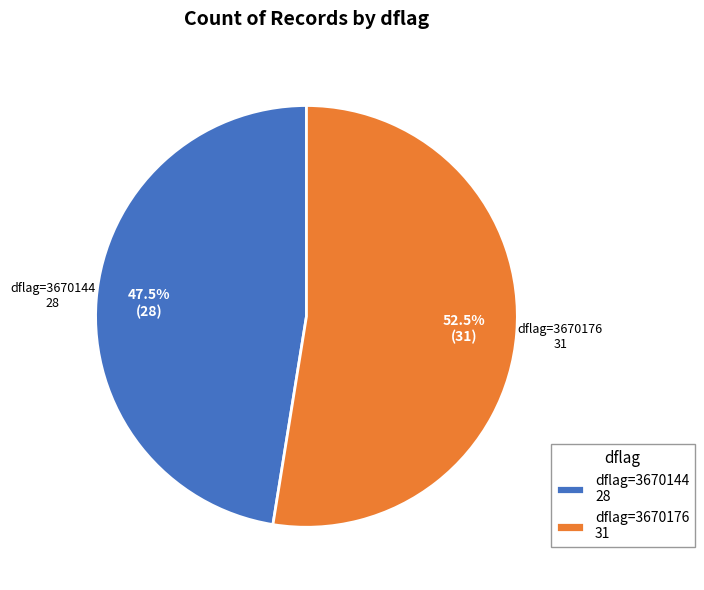

Which category has the smallest portion of the pie?

dflag=3670144 28